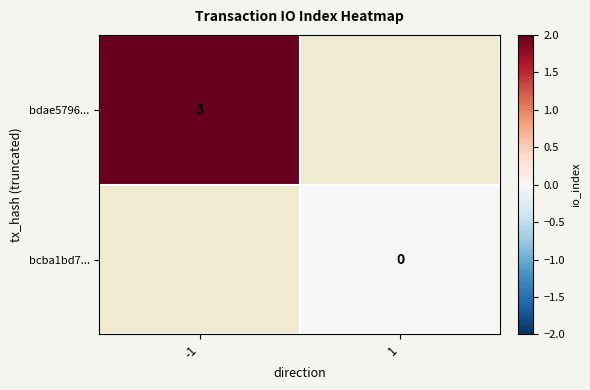

The bdae5796... series shows 3 at -1. True or false?

True